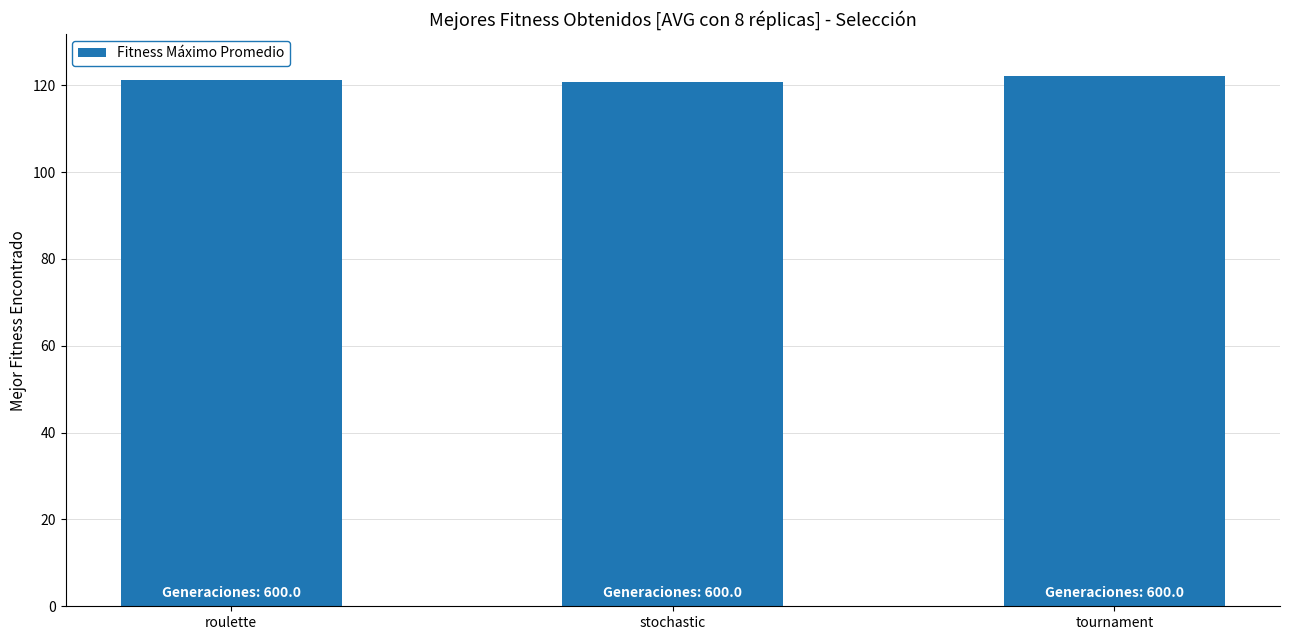

What is the label of the 2nd bar from the right?

stochastic